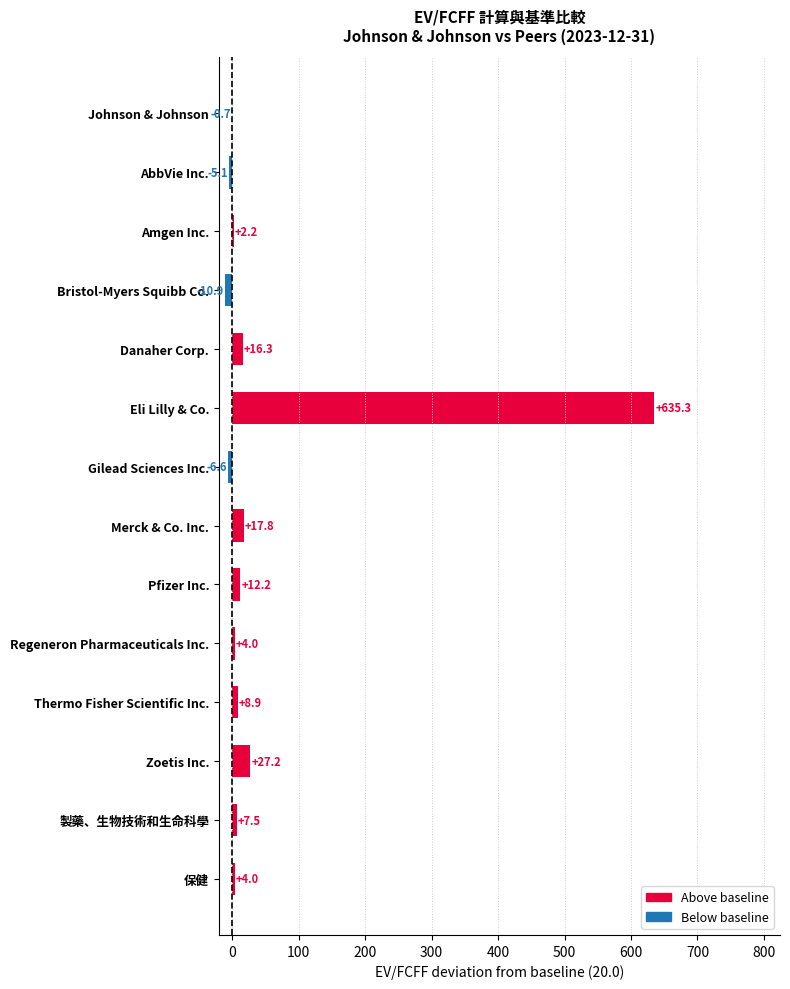

Are the bars horizontal?

Yes